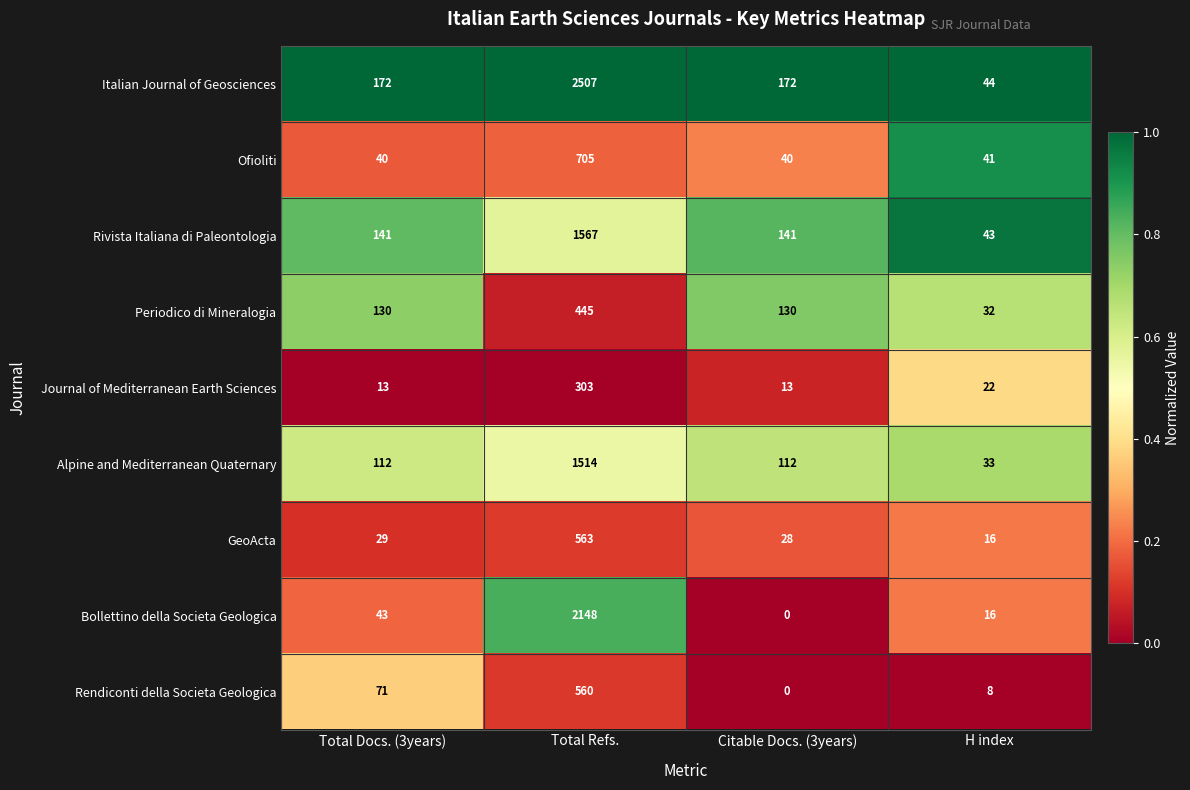

Rank the series by their maximum value, from lowest to highest.

Journal of Mediterranean Earth Sciences, Periodico di Mineralogia, Rendiconti della Societa Geologica, GeoActa, Ofioliti, Alpine and Mediterranean Quaternary, Rivista Italiana di Paleontologia, Bollettino della Societa Geologica, Italian Journal of Geosciences